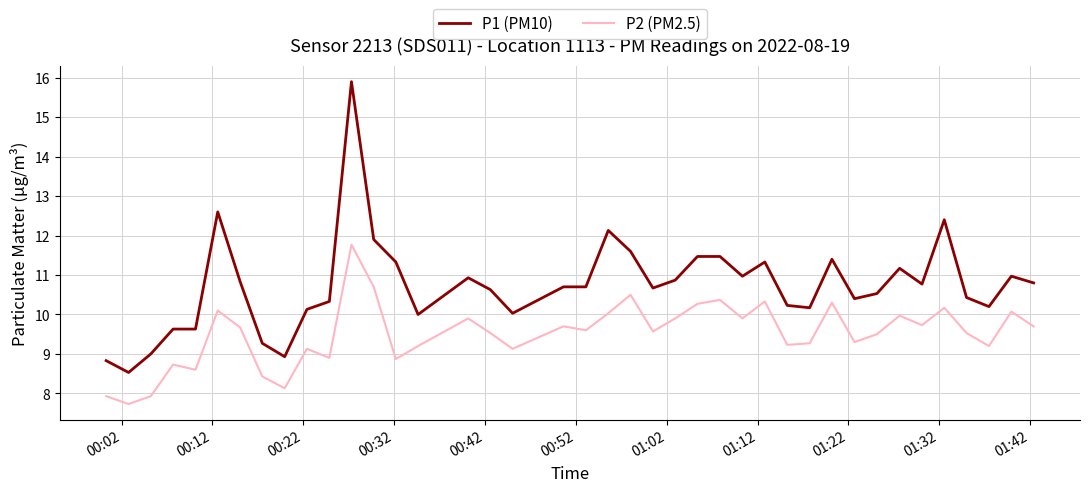

In P2 (PM2.5), how many points are lower than both neighbors (excluding endpoints)?

13